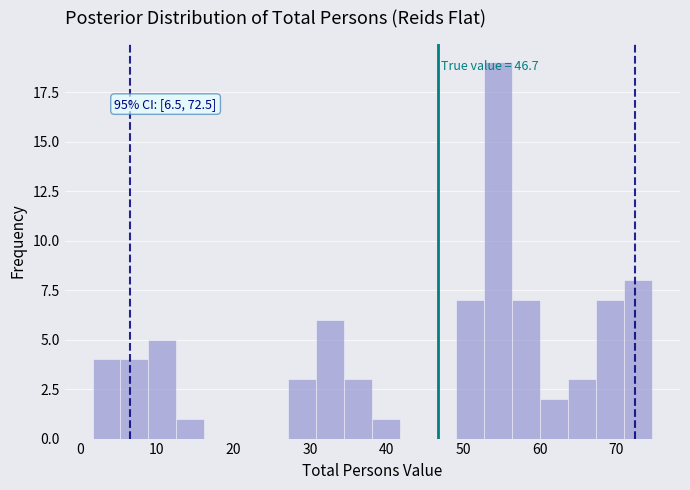

Read against the x-axis, roughly where is the centre of the tallest bar?

55